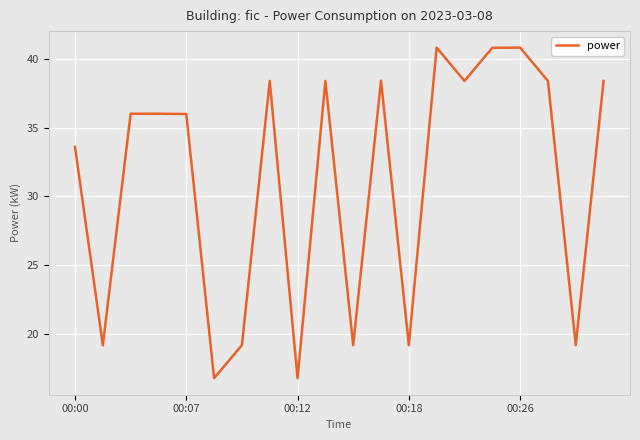

Reading left to right, transcribe all the data shown in this chart.

33.6	19.2	36.0	36.0	36.0	16.8	19.2	38.4	16.8	38.4	19.2	38.4	19.2	40.8	38.4	40.8	40.8	38.4	19.2	38.4